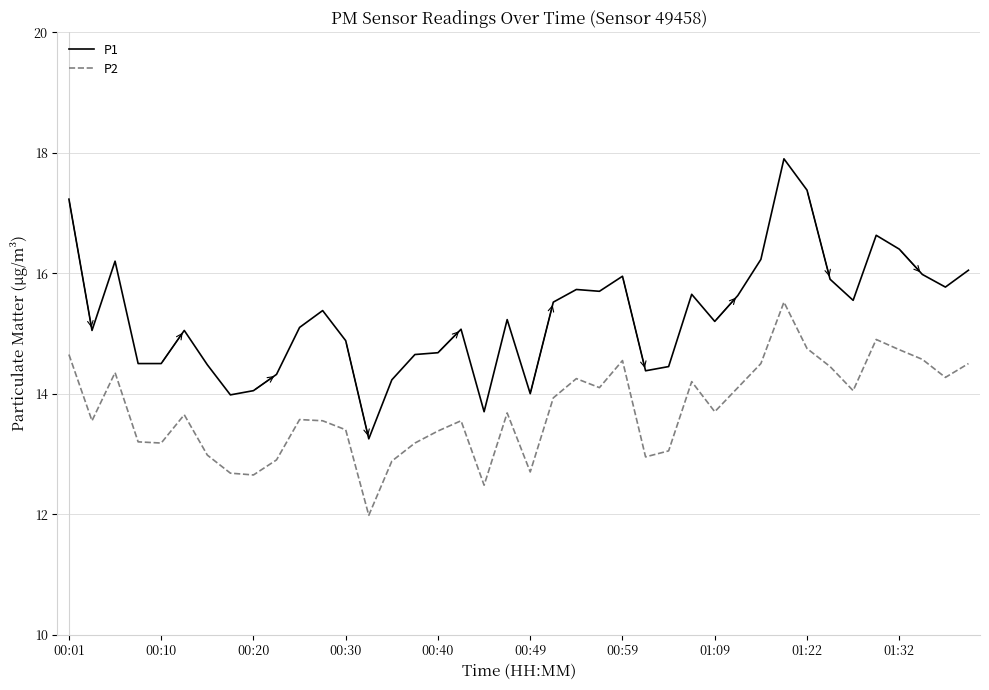

List the series in order of their overall mean, lowest first.

P2, P1